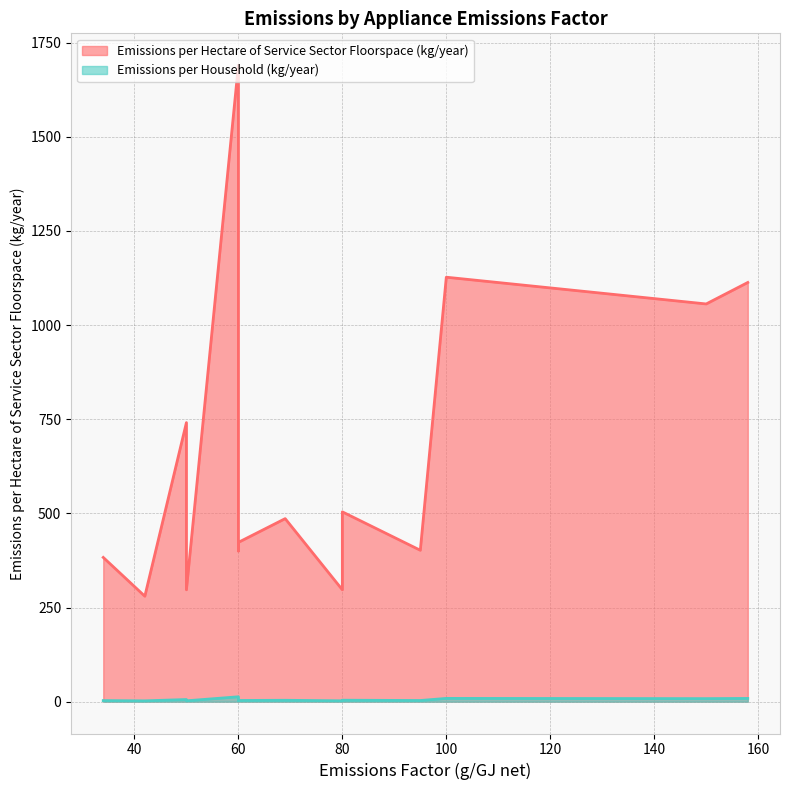

List the series in order of their overall mean, lowest first.

Emissions per Household (kg/year), Emissions per Hectare of Service Sector Floorspace (kg/year)